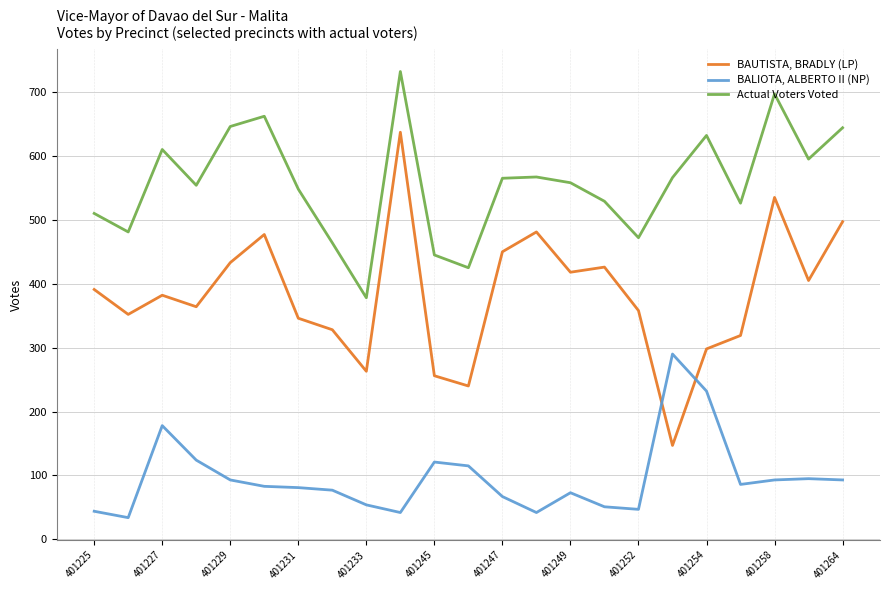

Which series ends up on top after the final intersection of BALIOTA, ALBERTO II (NP) and BAUTISTA, BRADLY (LP)?

BAUTISTA, BRADLY (LP)